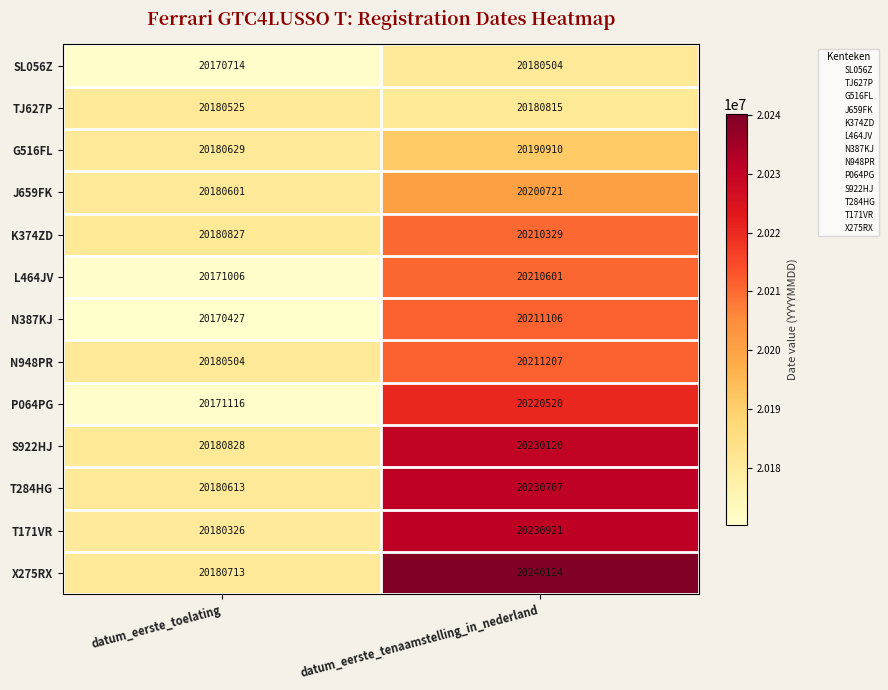

How many series are shown in this chart?

13